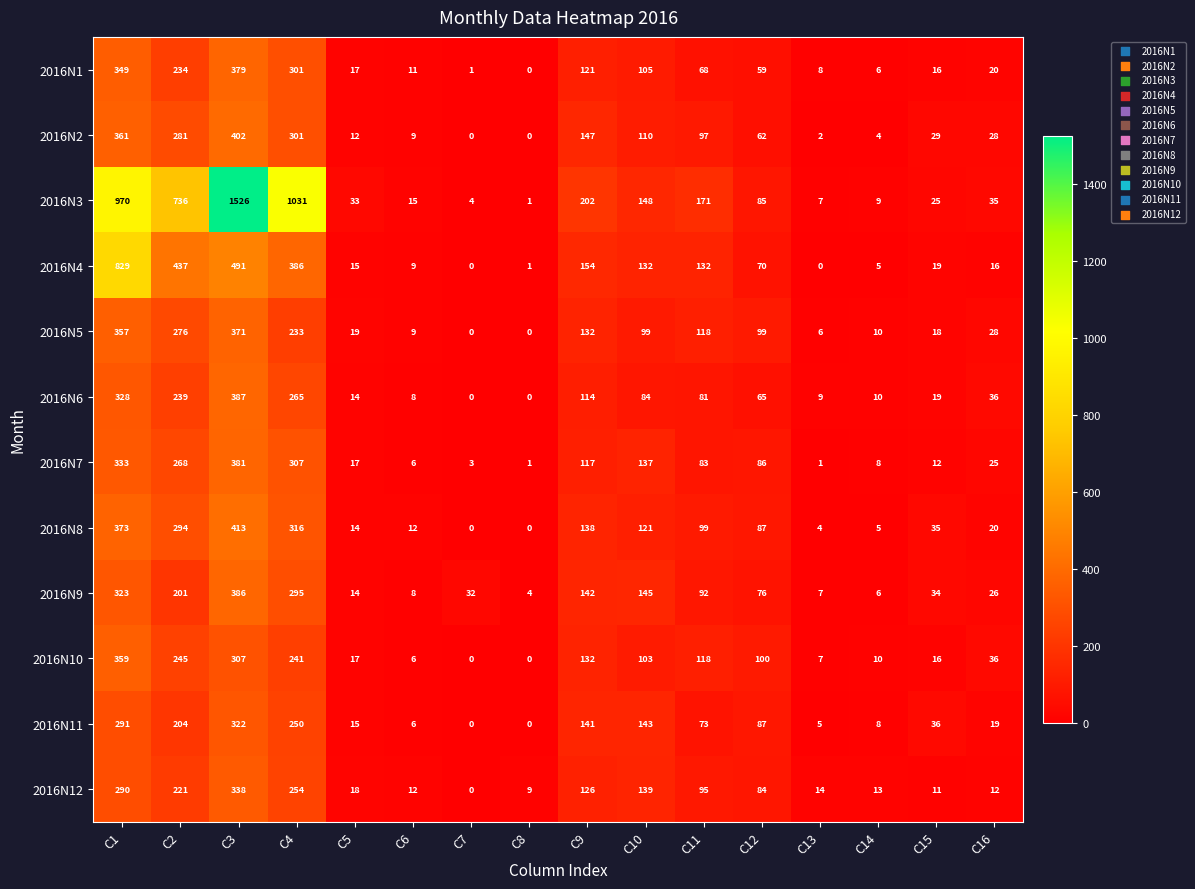

How many data points in 2016N10 are less than 100?

8